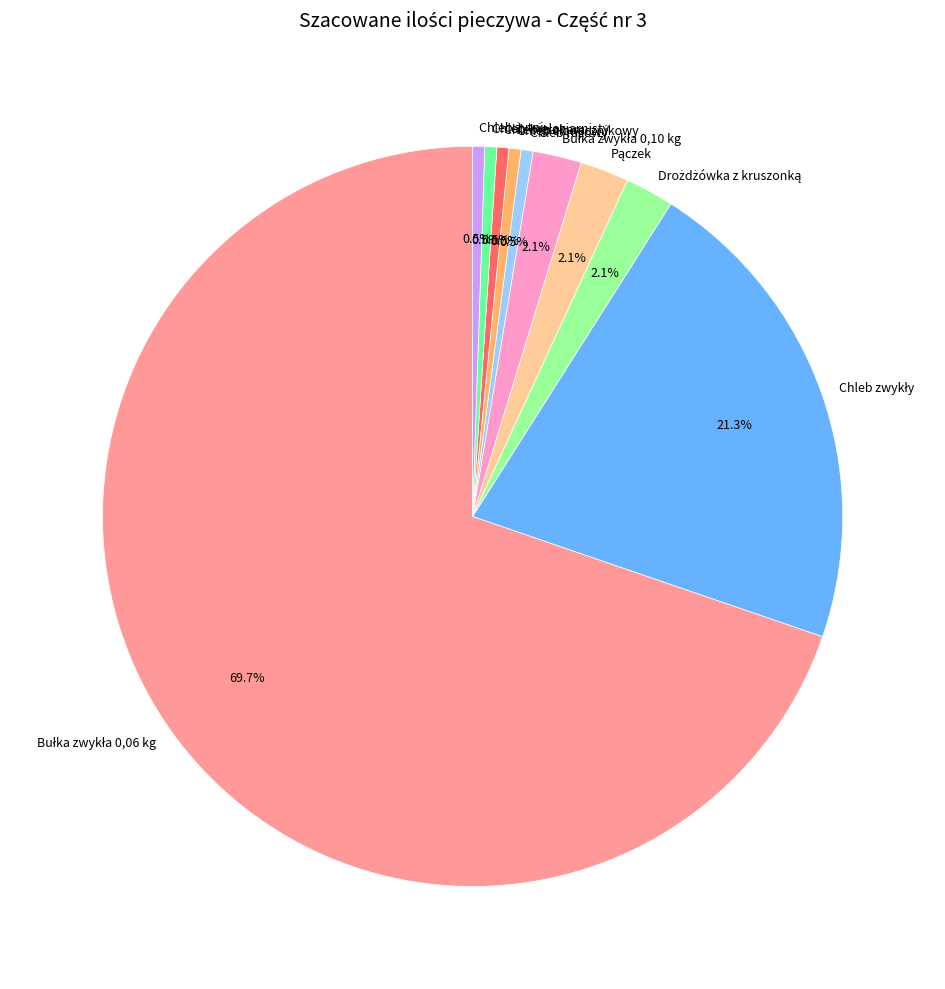

Does any single category account for the majority?

Yes